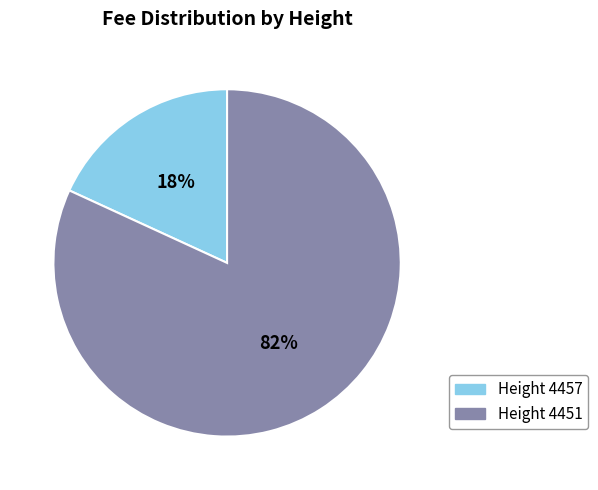

How many slices are in this pie chart?

2